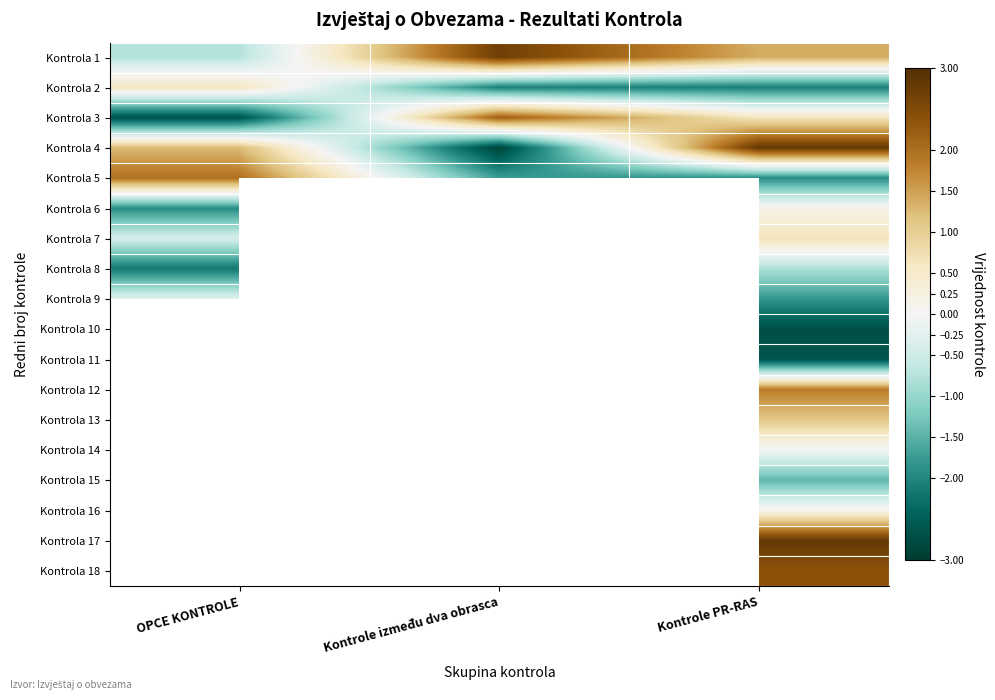

What value does the Kontrola 6 series have at OPCE KONTROLE?

-1.9